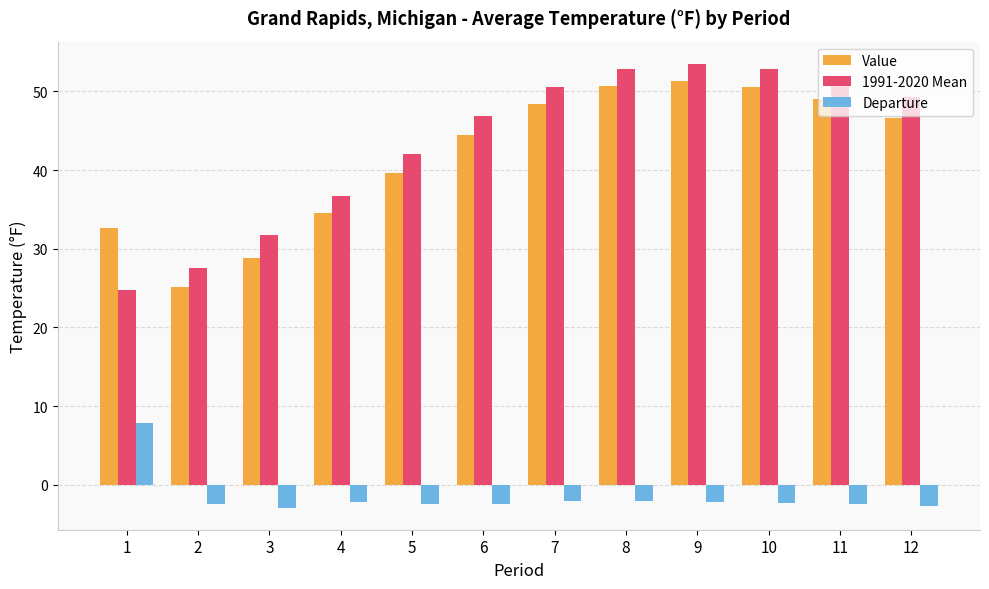

True or false: 1991-2020 Mean has a value of 52.9 at 10.

True